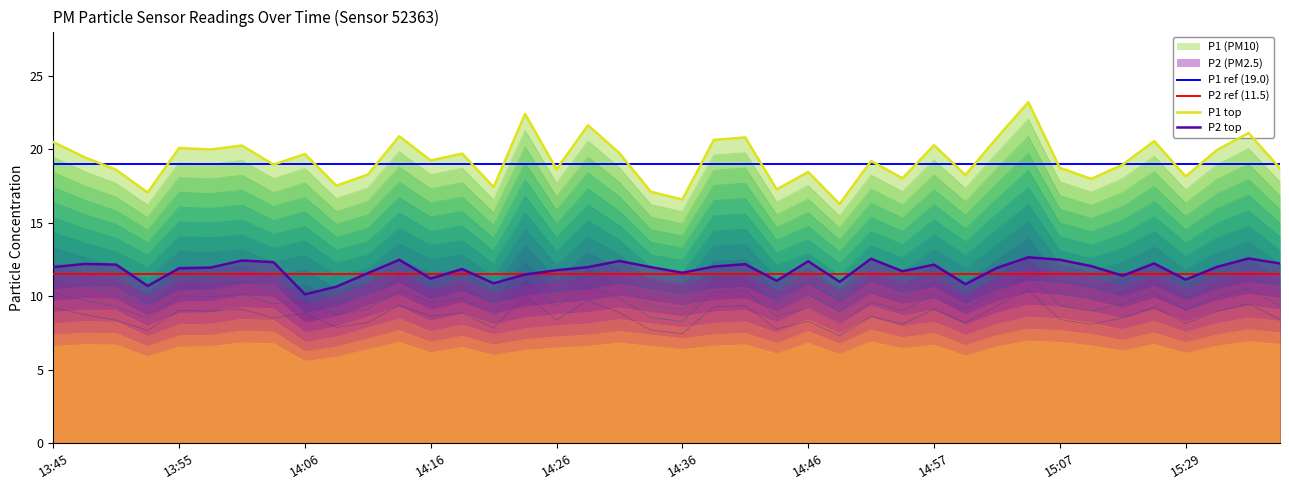

How many categories are shown in the chart?

40